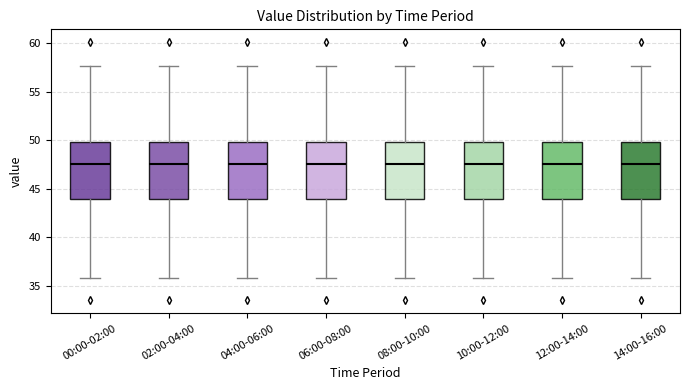

Reading left to right, read every box against the y-axis: the position of its median line, the range the box covers, and the ends of its whiskers. The values are not printed on the chart, so give them approximately, as read against the axis.

00:00-02:00: median 47.5, box 44.0 to 50.0, whiskers 36.0 to 57.5
02:00-04:00: median 47.5, box 44.0 to 50.0, whiskers 36.0 to 57.5
04:00-06:00: median 47.5, box 44.0 to 50.0, whiskers 36.0 to 57.5
06:00-08:00: median 47.5, box 44.0 to 50.0, whiskers 36.0 to 57.5
08:00-10:00: median 47.5, box 44.0 to 50.0, whiskers 36.0 to 57.5
10:00-12:00: median 47.5, box 44.0 to 50.0, whiskers 36.0 to 57.5
12:00-14:00: median 47.5, box 44.0 to 50.0, whiskers 36.0 to 57.5
14:00-16:00: median 47.5, box 44.0 to 50.0, whiskers 36.0 to 57.5